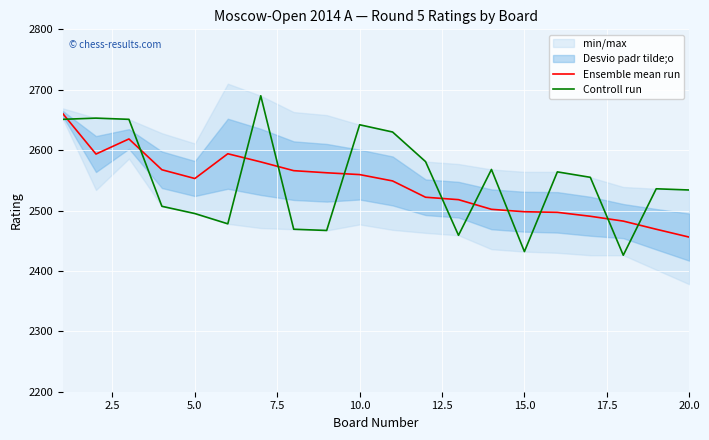

What is the minimum value for Ensemble mean run?

2456.0